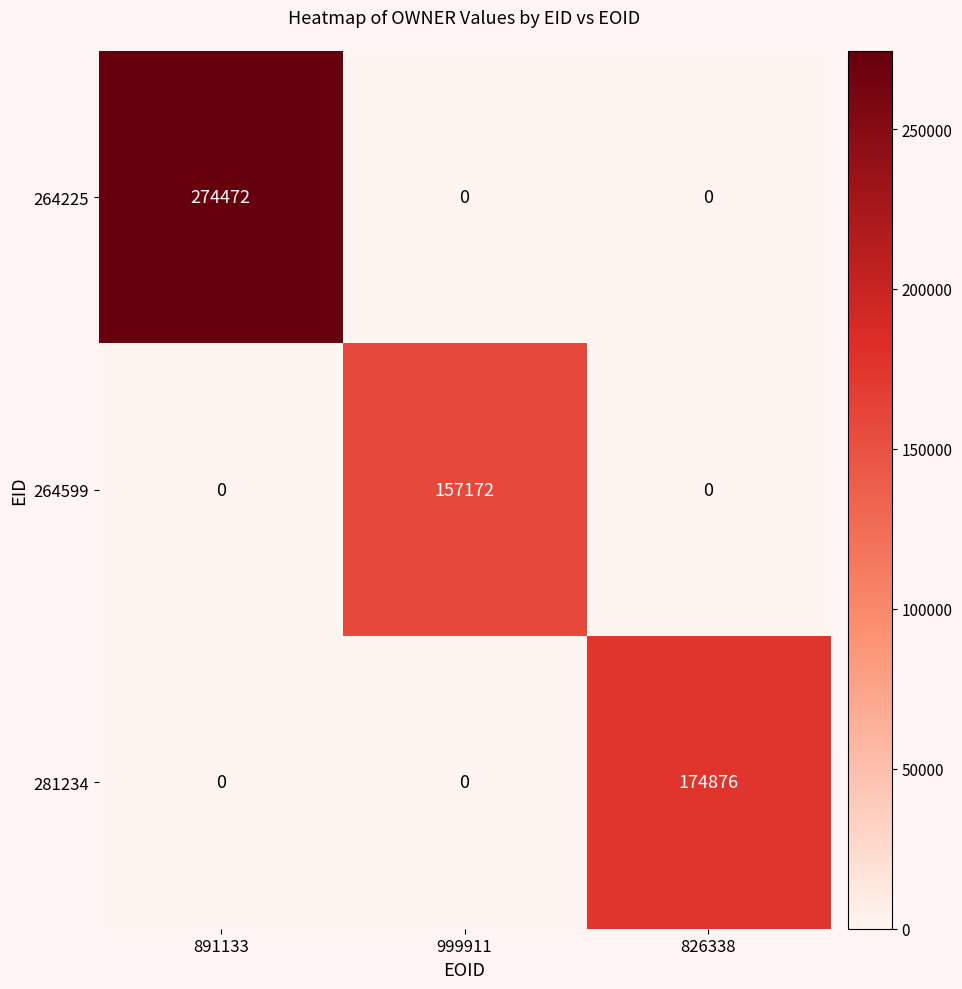

List the series in order of their peak value, lowest first.

264599, 281234, 264225